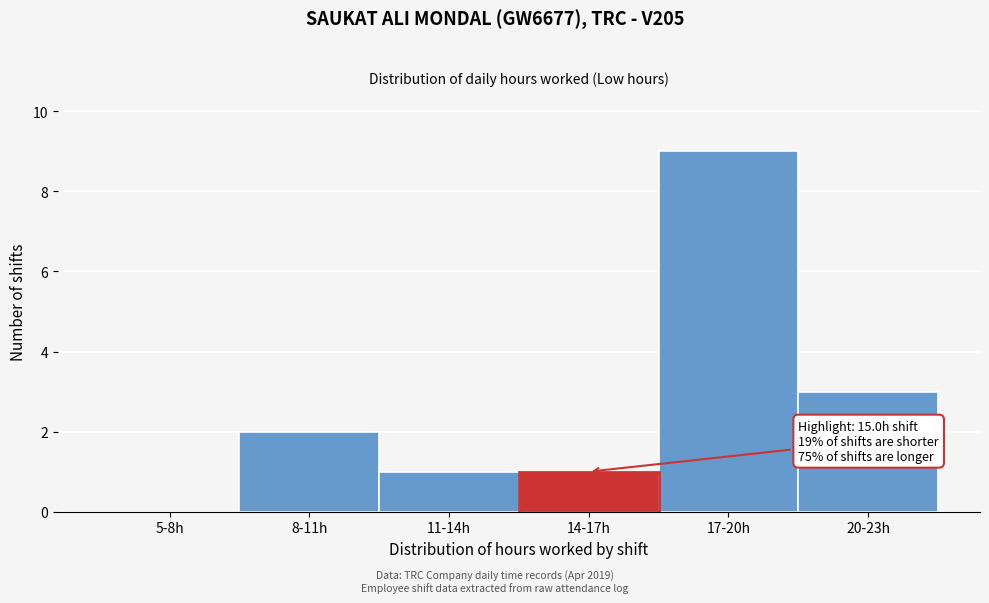

Reading right to left, extract all data points from this chart.

20-23h=3	17-20h=9	14-17h=1	11-14h=1	8-11h=2	5-8h=0